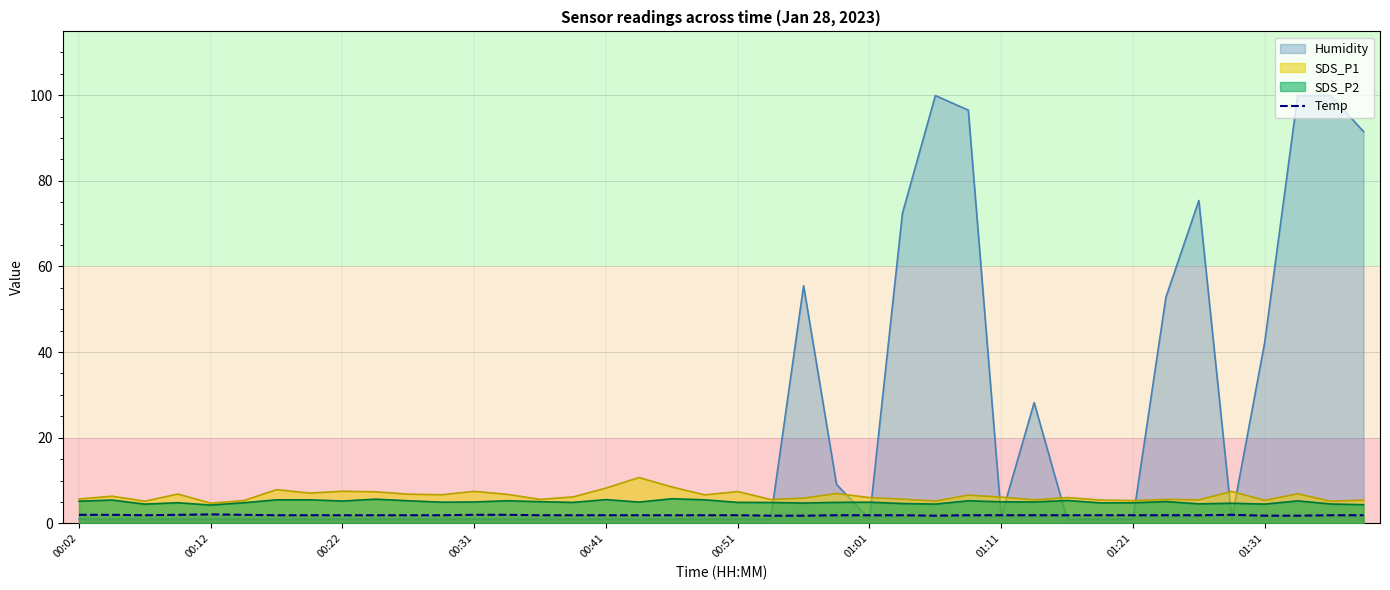

The SDS_P2 series shows 4.5 at 01:31. True or false?

True